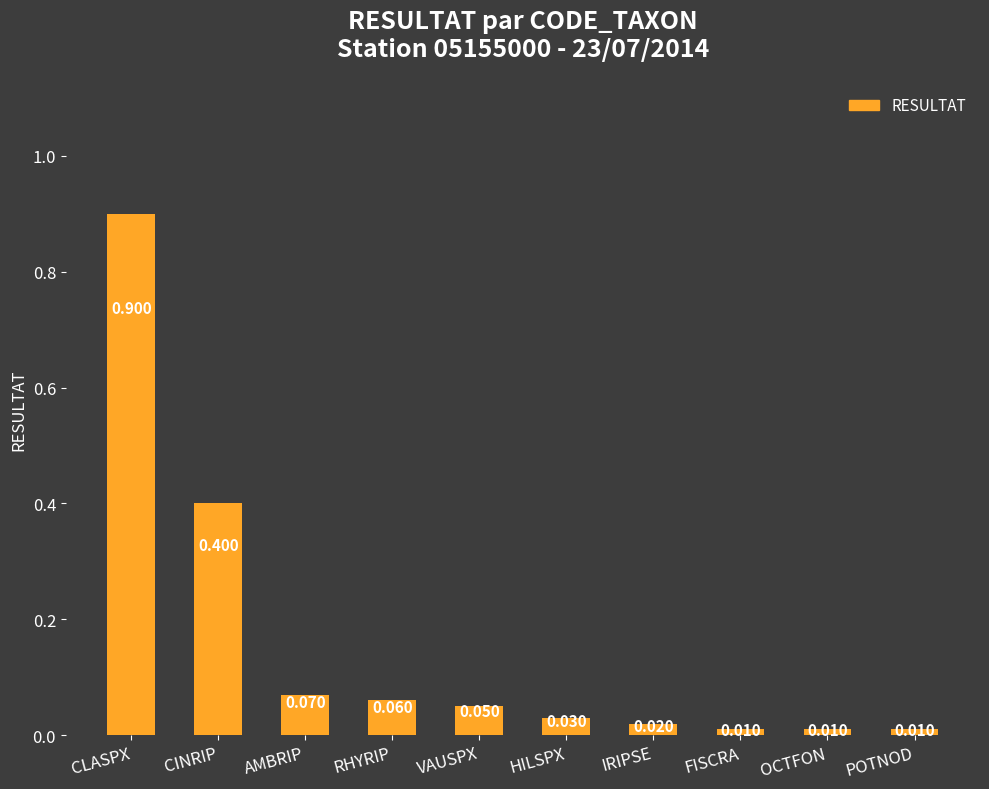

How many distinct data groups are displayed?

1